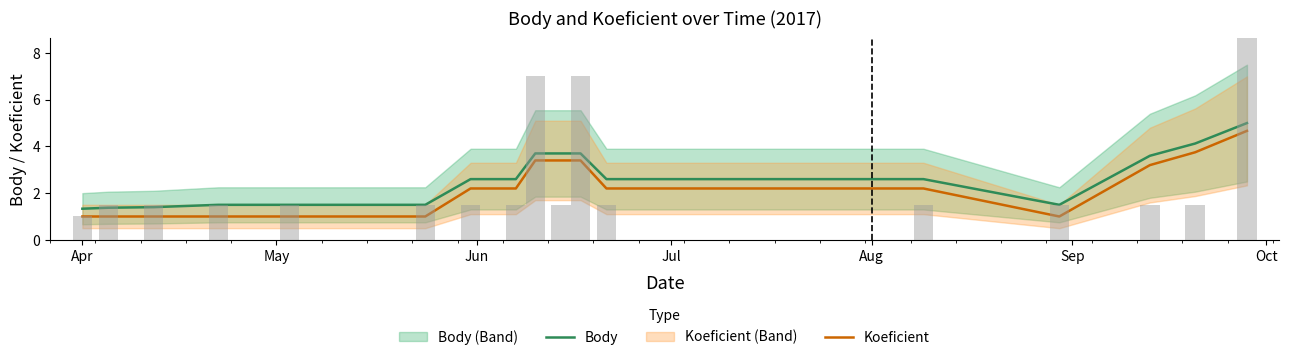

What is the maximum value for Body?

5.0